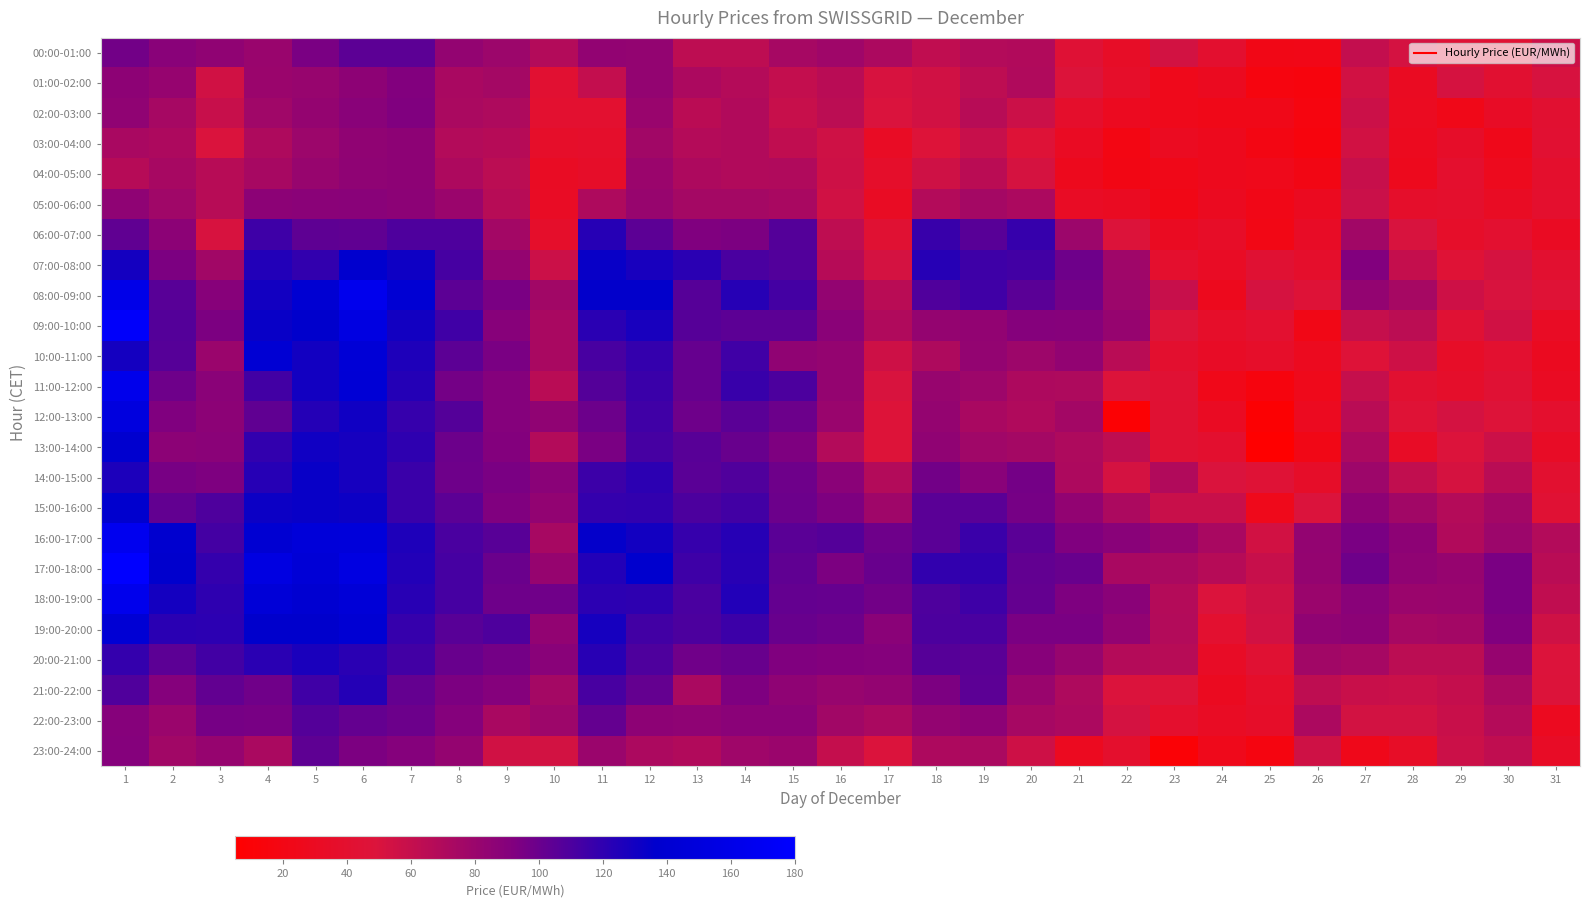

At which category does the chart reach its peak across all series?

1